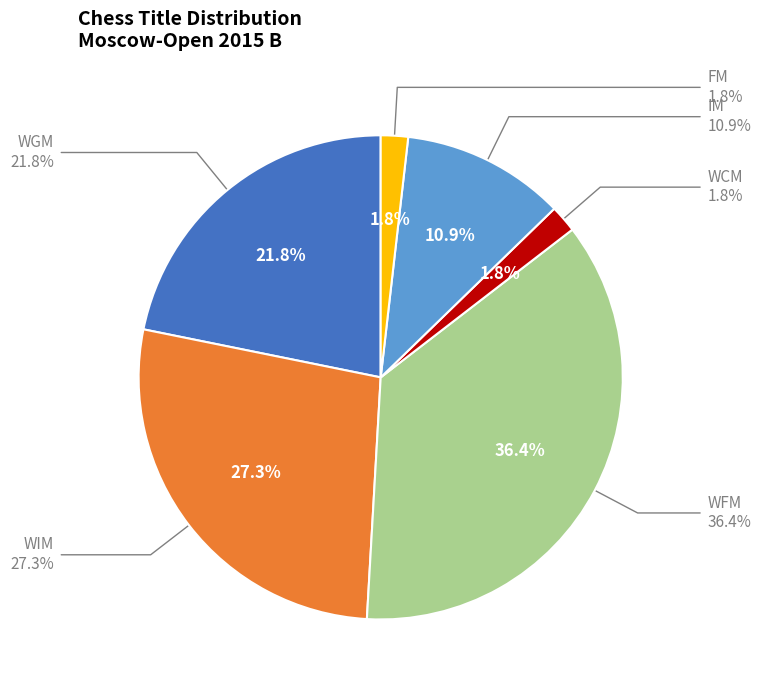

Does WFM account for over 50% of the chart?

No